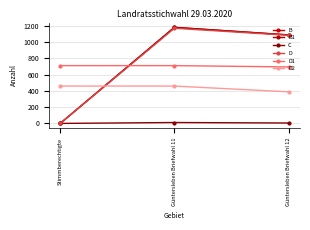

Does the chart have visible grid lines?

Yes